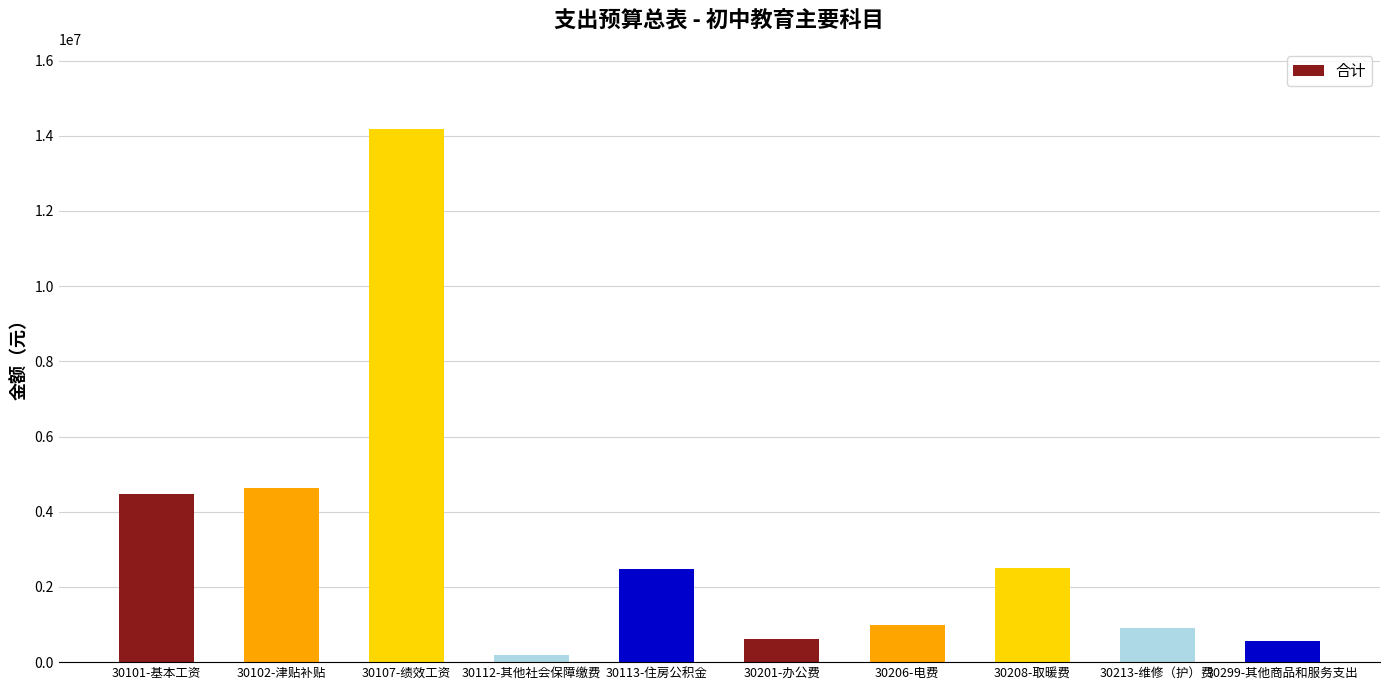

What is the label of the 5th bar from the left?

30113-住房公积金